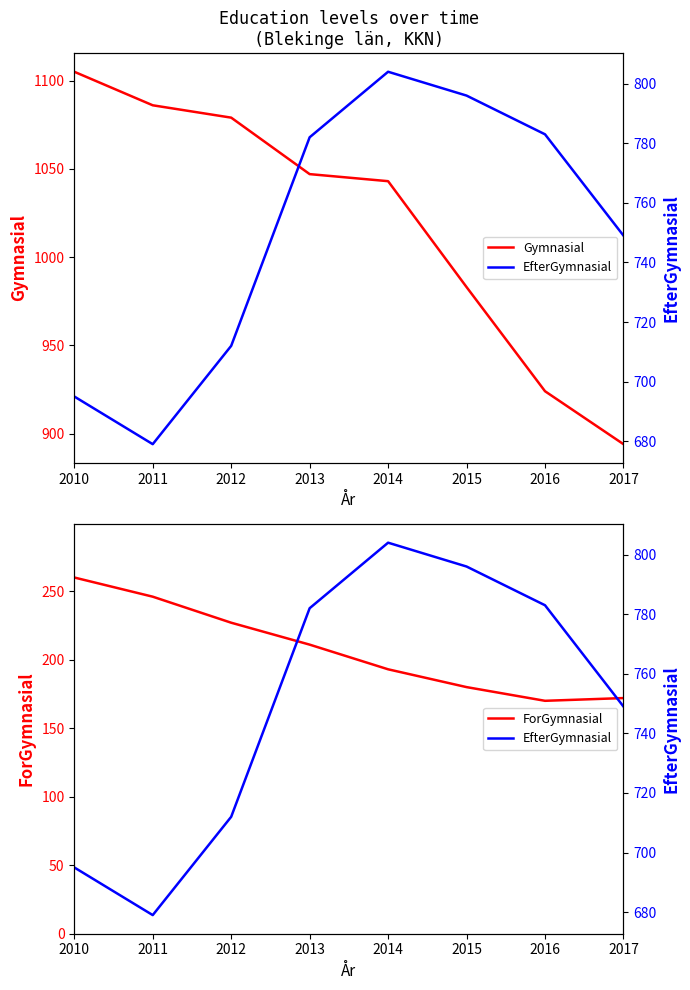

What is the sum of all Gymnasial values?

8161